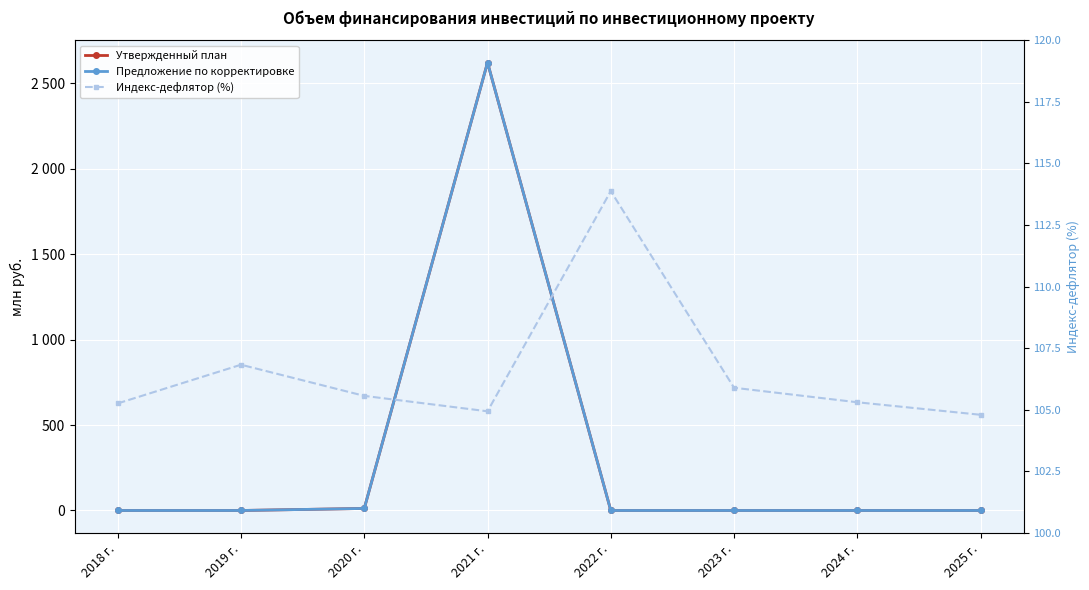

At which label does Индекс-дефлятор (%) reach its peak?

2022 г.